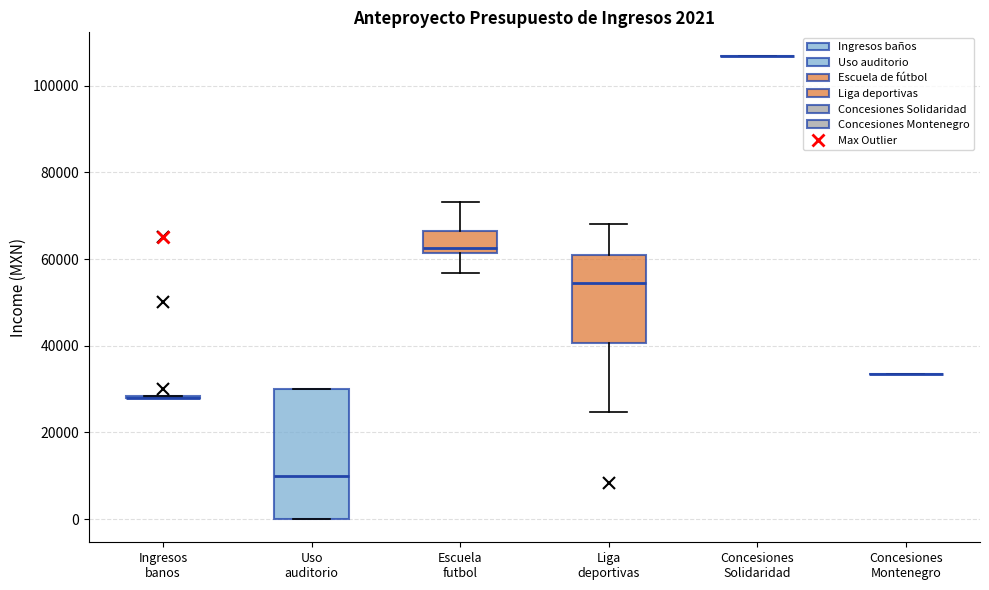

Comparing the boxes themselves (not the whiskers), which one is the tallest?

Uso auditorio